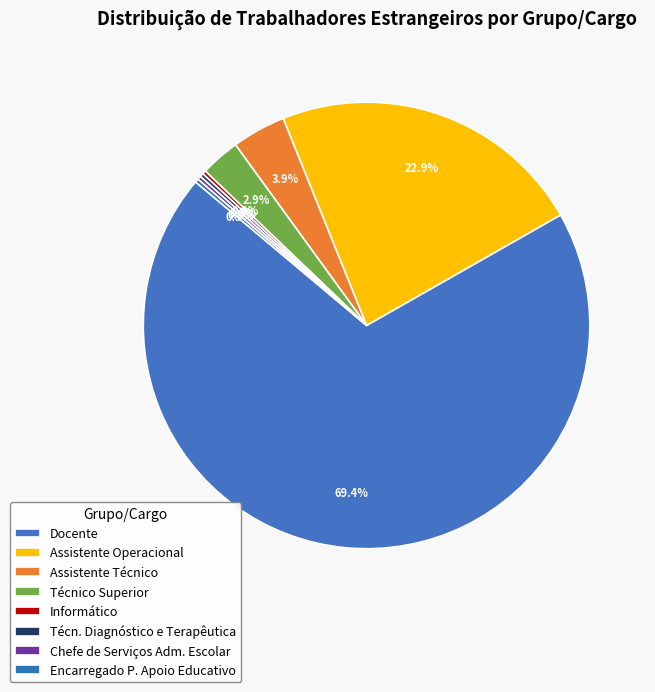

To the nearest percent, what percentage of the pie is Assistente Operacional?

23%